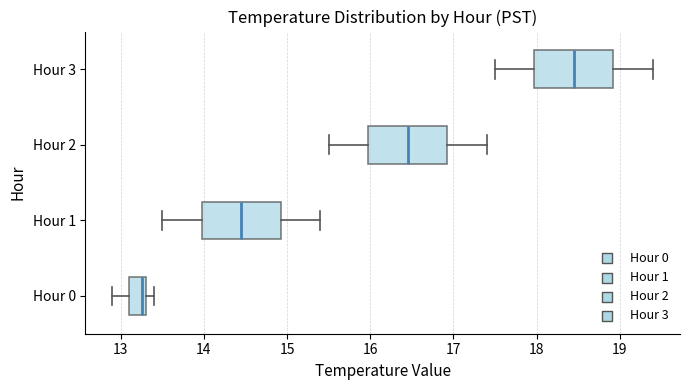

Where is the left edge of the box for Hour 0 on the x-axis? The values are not printed on the chart, so give them approximately, as read against the axis.

13.1